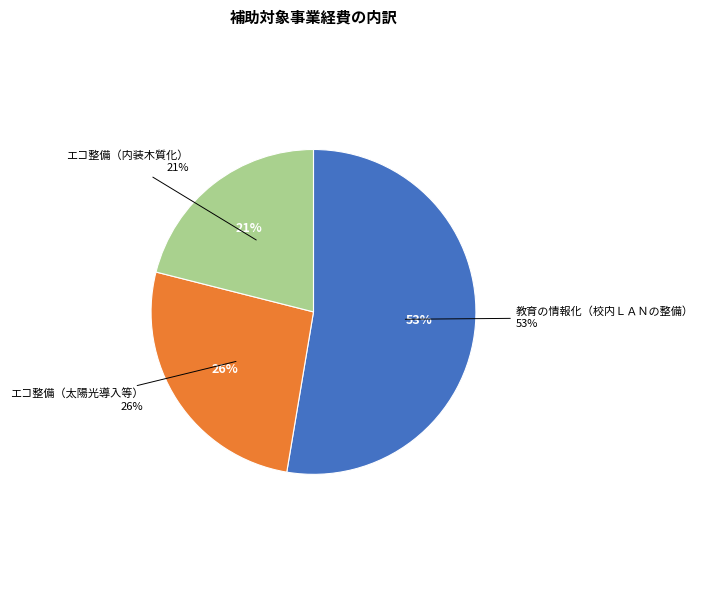

Which category has the smallest portion of the pie?

エコ整備（内装木質化）